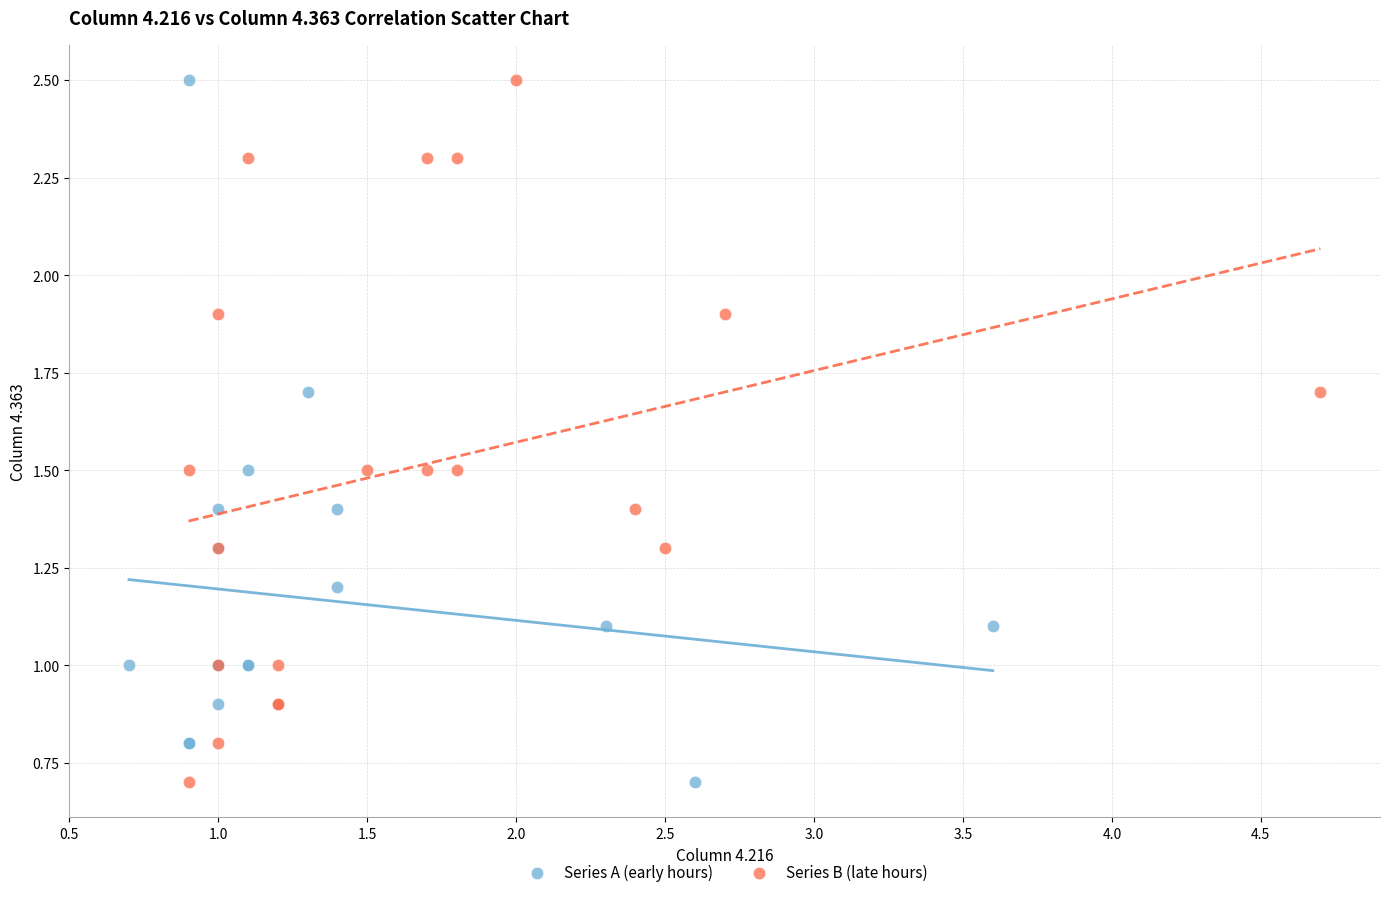

What are all the series names shown in the legend?

Series A (early hours), Series B (late hours)